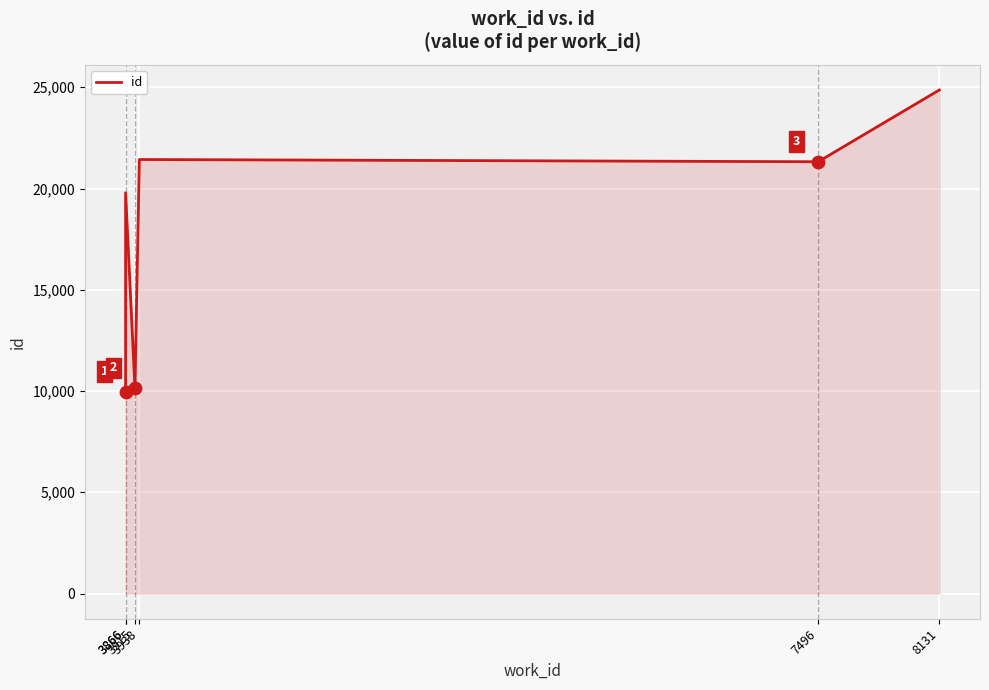

What is the change in value from 3866 to 3938?

+1640